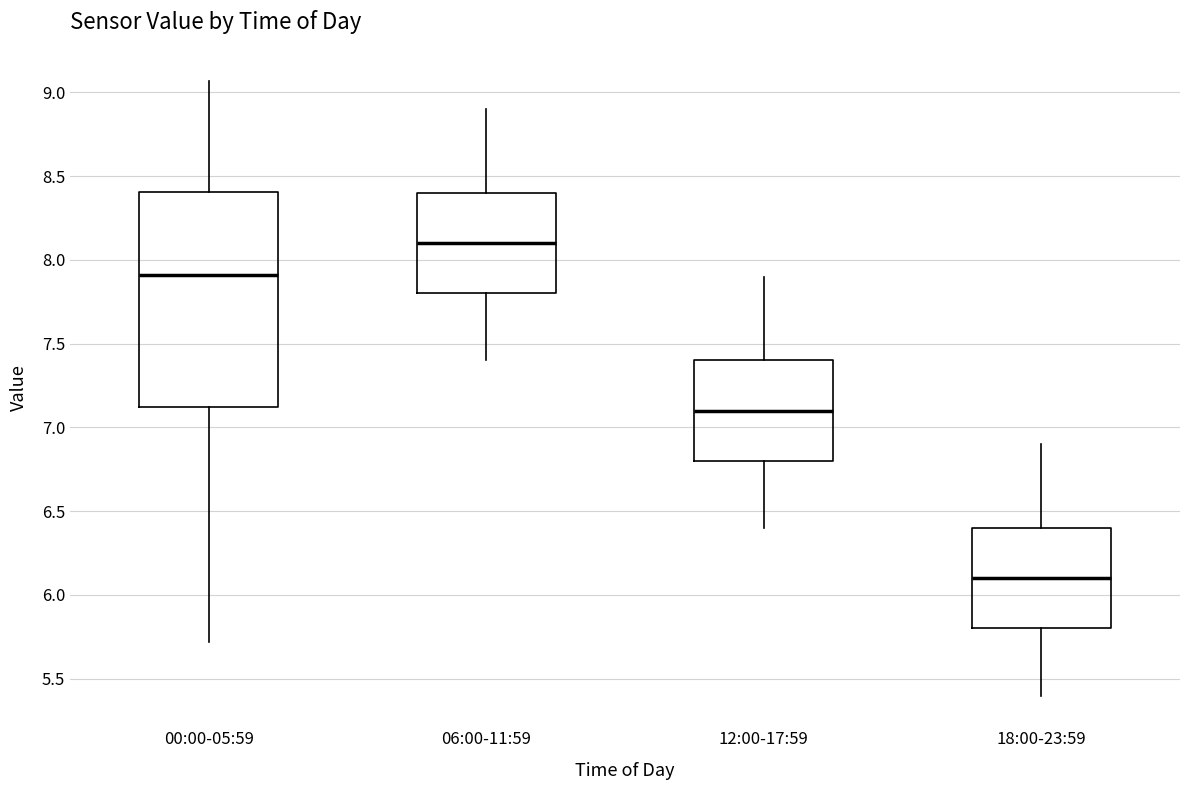

Where does the upper whisker of the box for 18:00-23:59 end on the y-axis? The values are not printed on the chart, so give them approximately, as read against the axis.

6.90